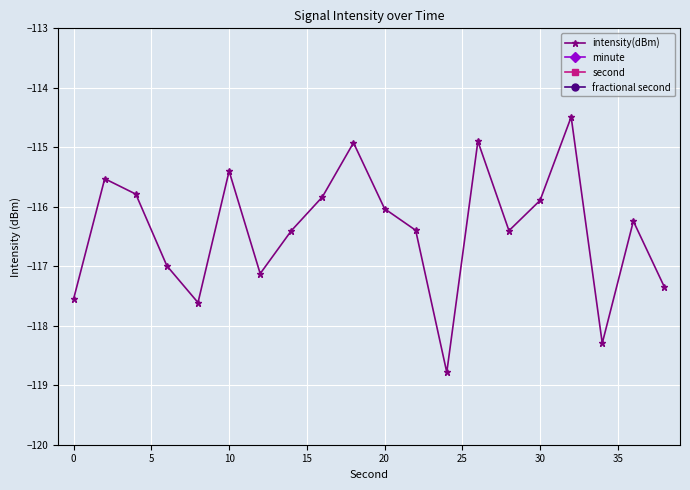

The value of intensity(dBm) at 0 is -33.4. True or false?

False